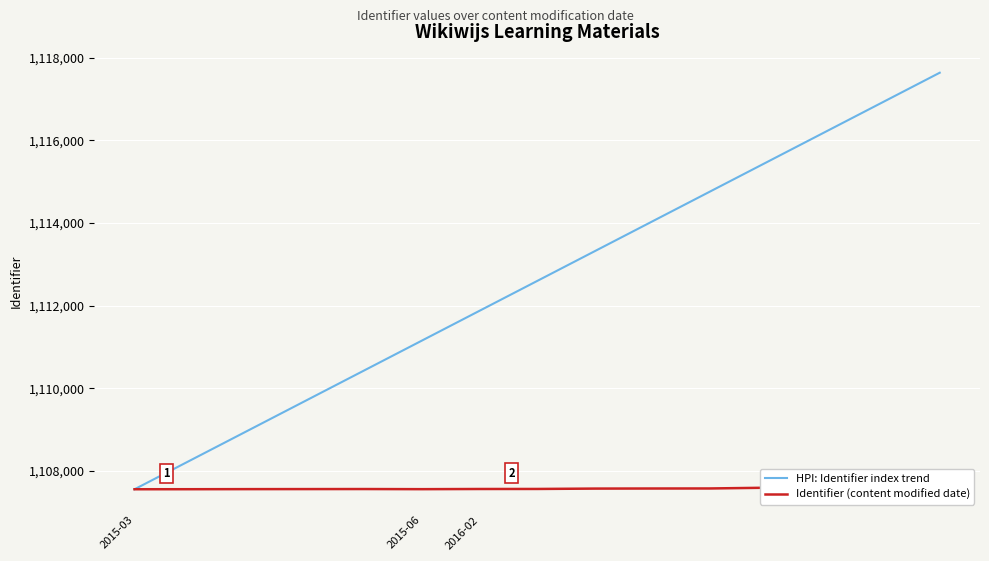

Count the number of data series in this chart.

2